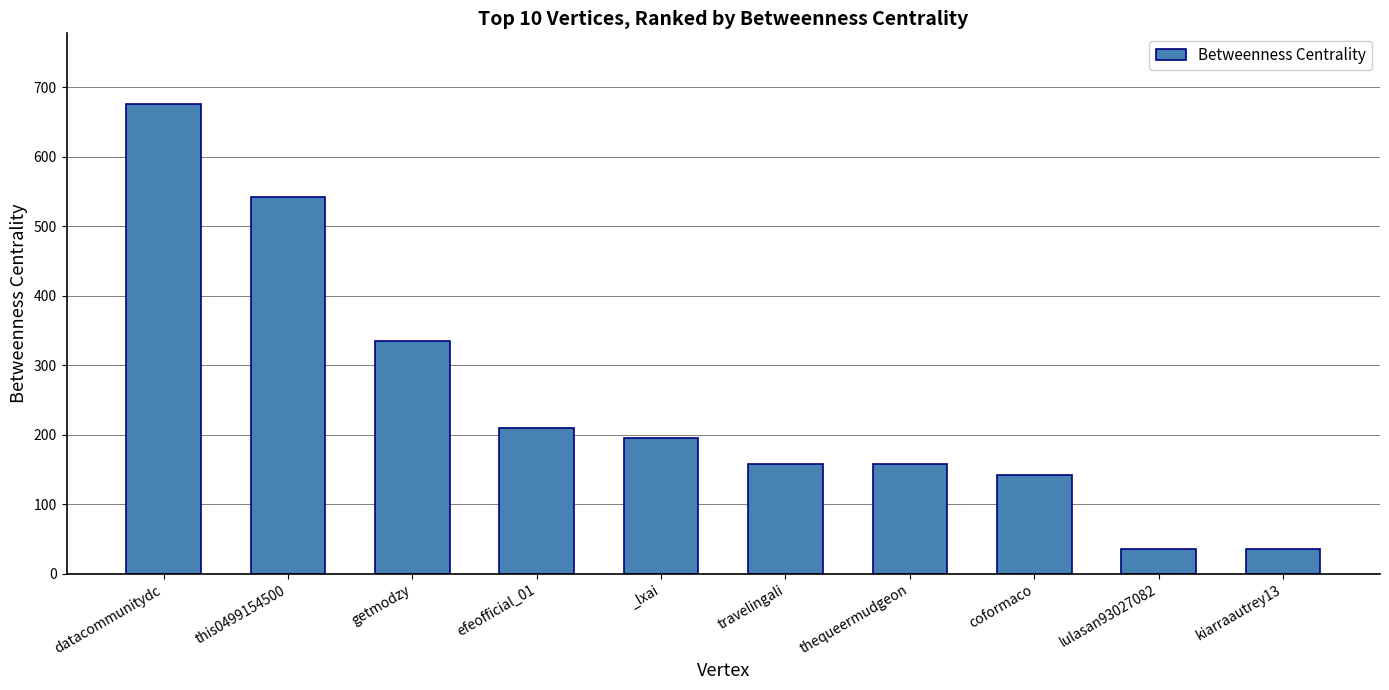

What is the difference between the values at travelingali and coformaco?

16.0